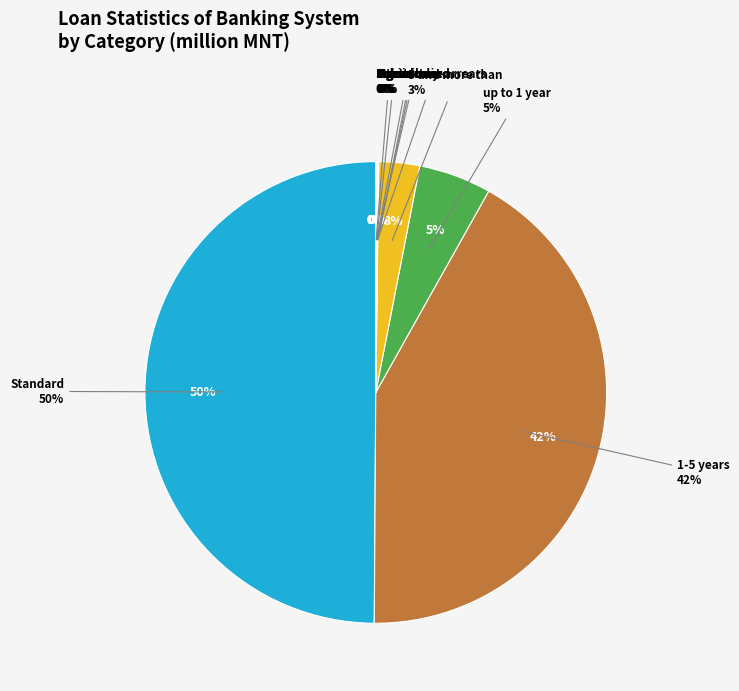

Which category has the smallest portion of the pie?

Agriculture